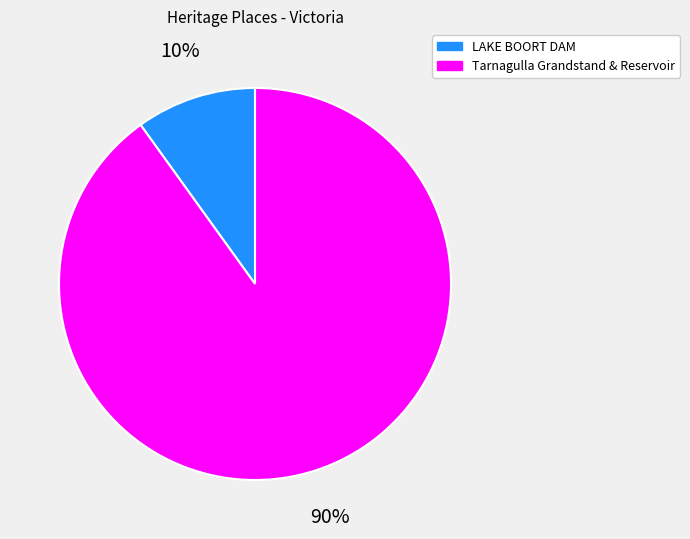

To the nearest percent, what is the average slice percentage?

50%